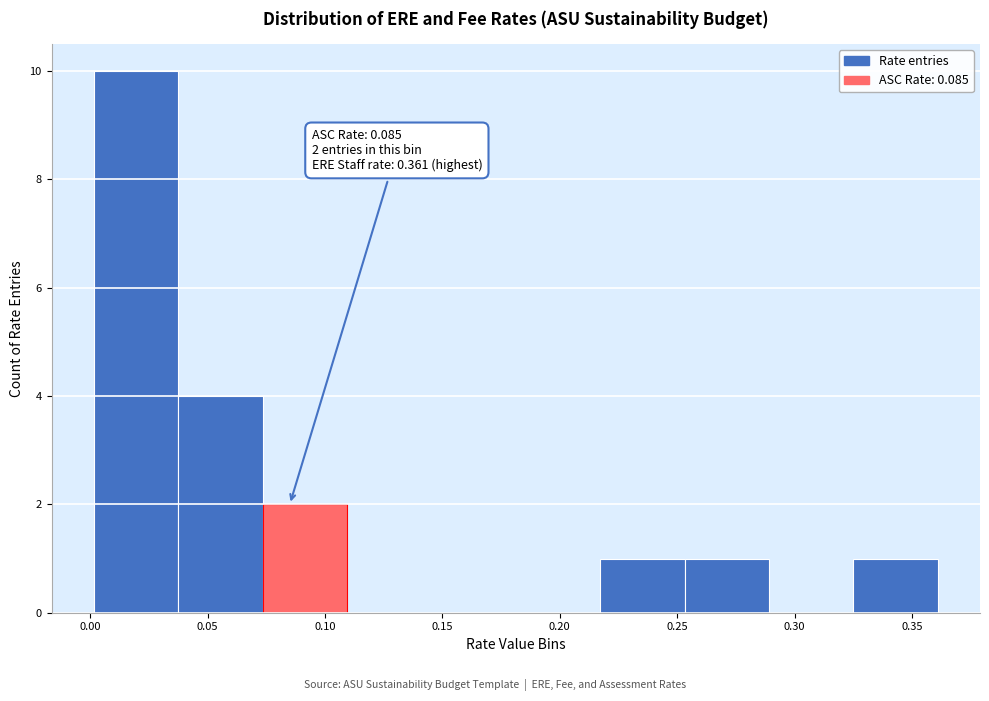

Over which range of the x-axis is the bar tallest?

0.000 to 0.035